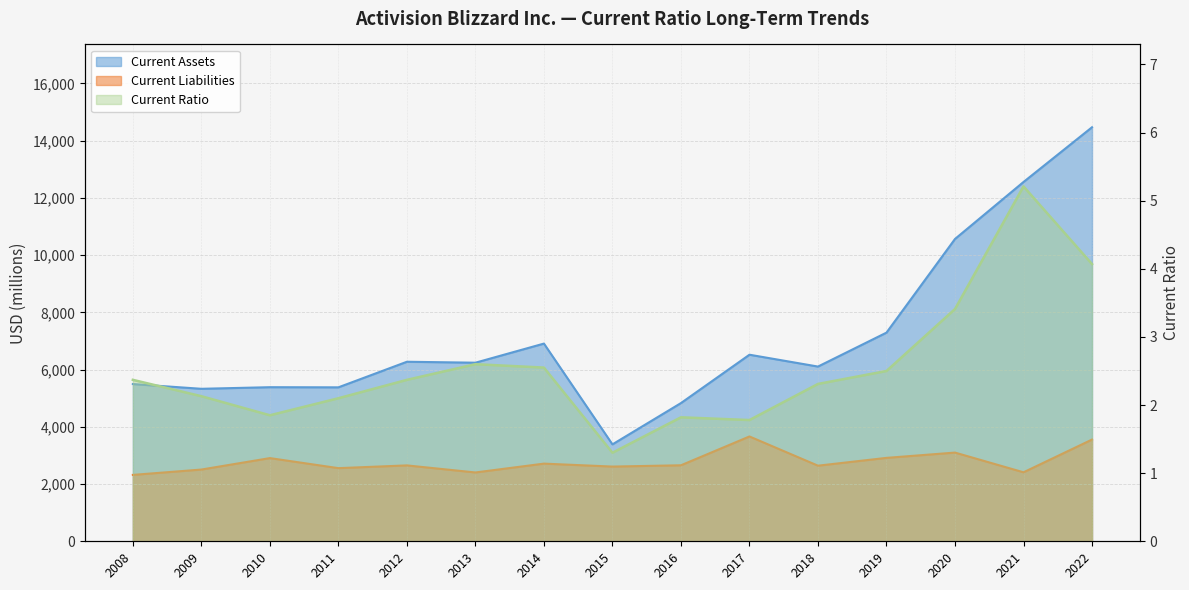

What is the difference between the second highest and minimum values in the Current Liabilities series?

1235.0